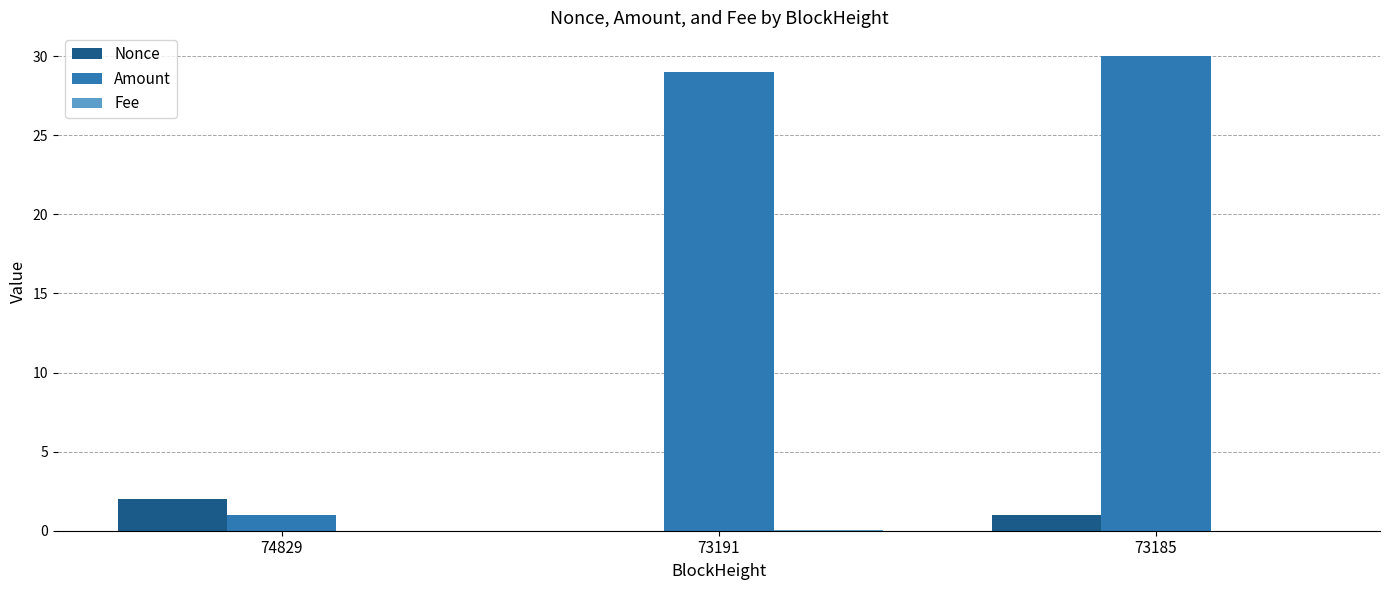

Between 74829 and 73191, which series saw the biggest shift?

Amount